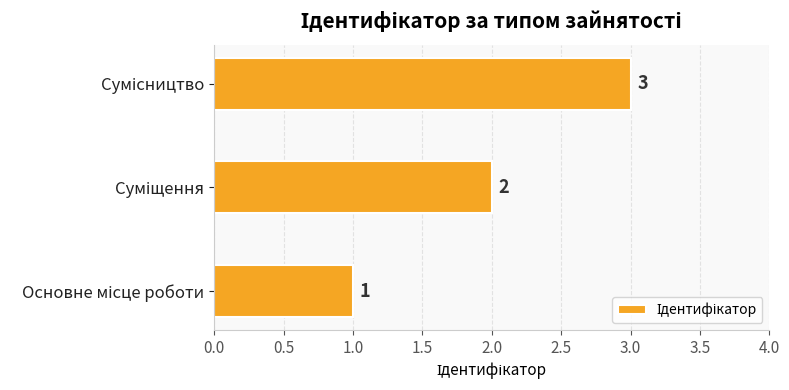

How many values are between 1 and 3?

3